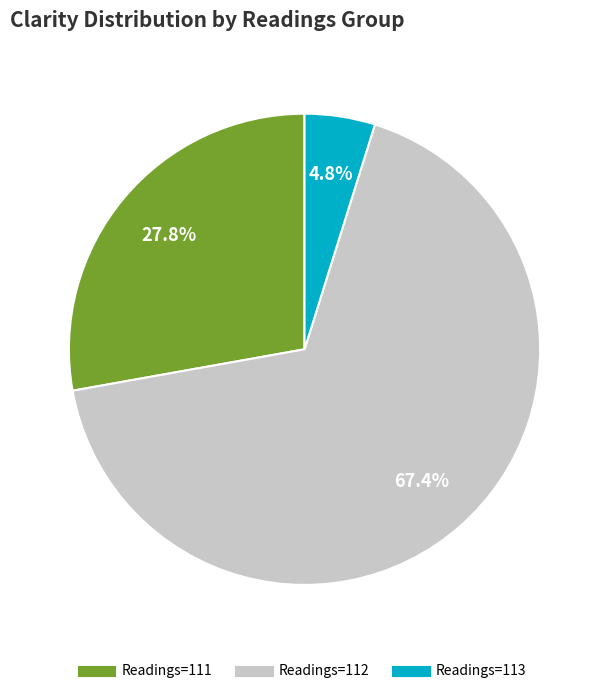

Is there any slice that represents more than half of the pie?

Yes